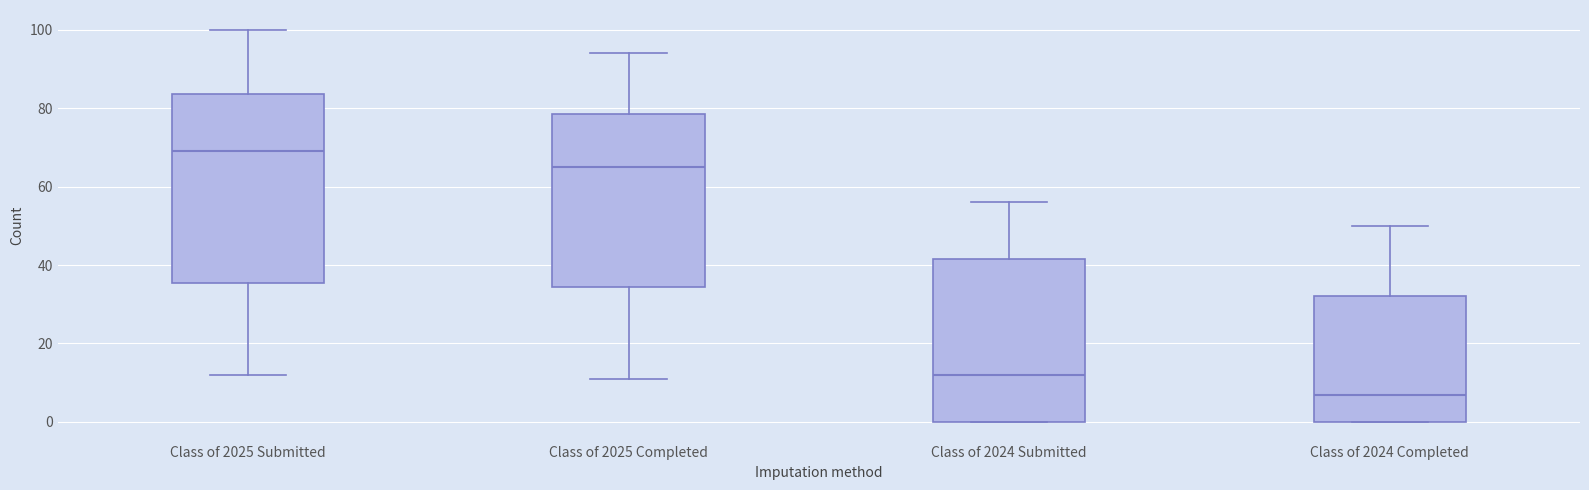

Reading left to right, transcribe this box plot: for each box, give where its median line is, the range the box spans, and where its two whiskers end, as read against the y-axis. The values are not printed on the chart, so give them approximately, as read against the axis.

Class of 2025 Submitted: median 70, box 36 to 84, whiskers 12 to 100
Class of 2025 Completed: median 66, box 34 to 78, whiskers 12 to 94
Class of 2024 Submitted: median 12, box 0 to 42, whiskers 0 to 56
Class of 2024 Completed: median 8, box 0 to 32, whiskers 0 to 50